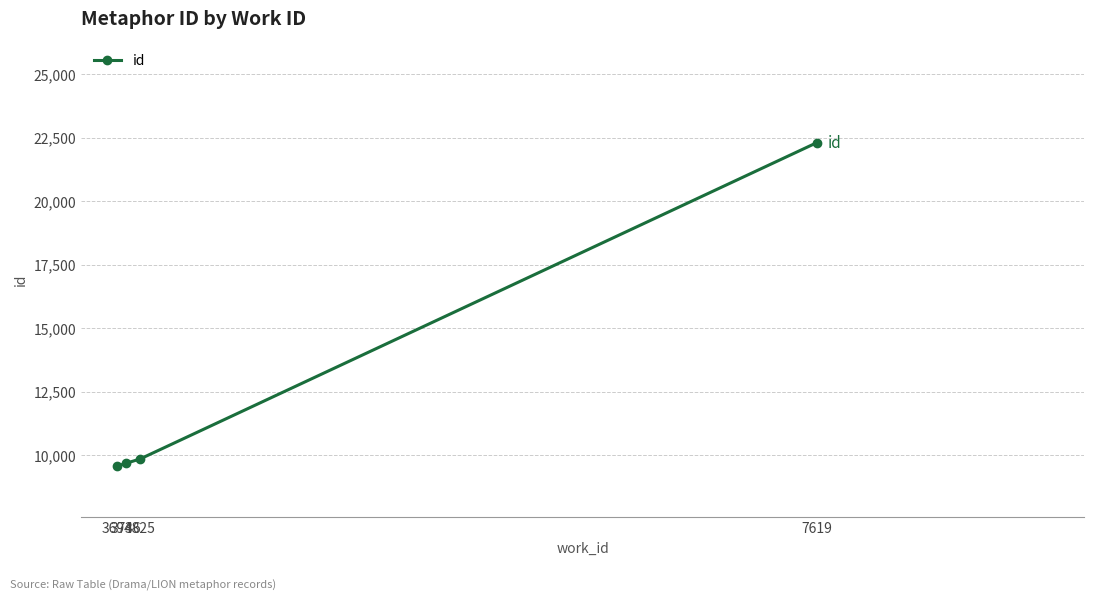

Reading left to right, what are all the values shown in this chart?

9562	9679	9849	22295